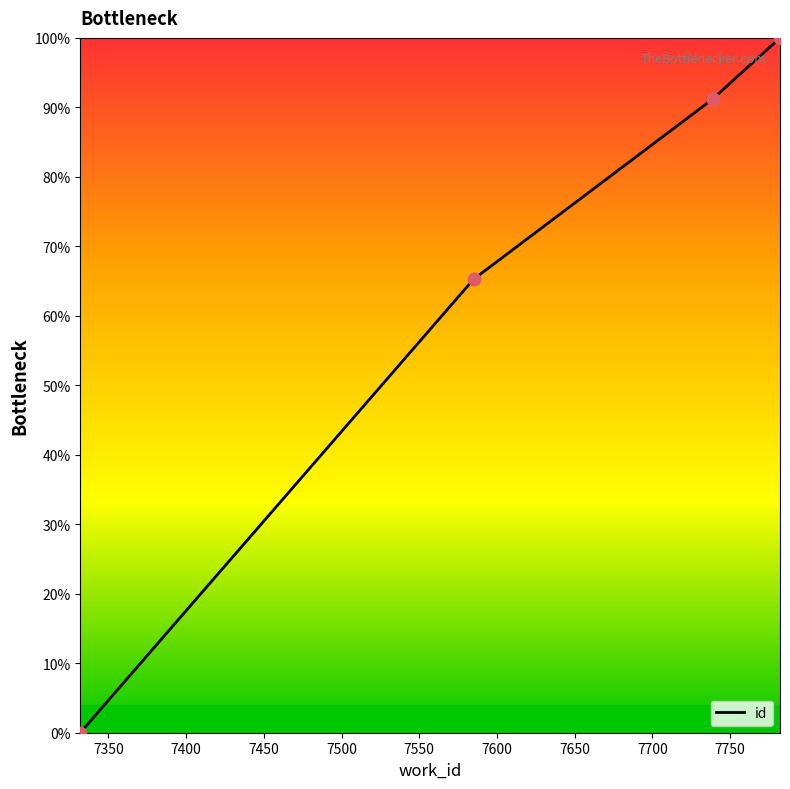

Which has a higher value, 7739 or 7782?

7782